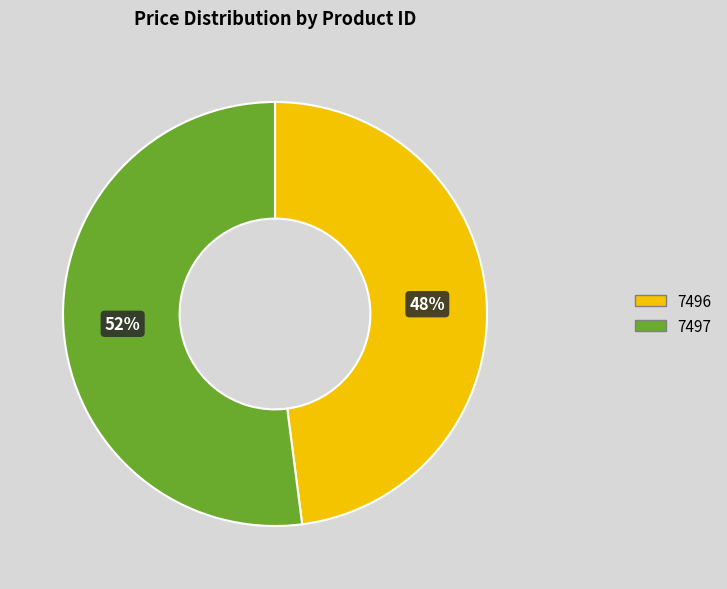

Count the number of slices in the pie.

2